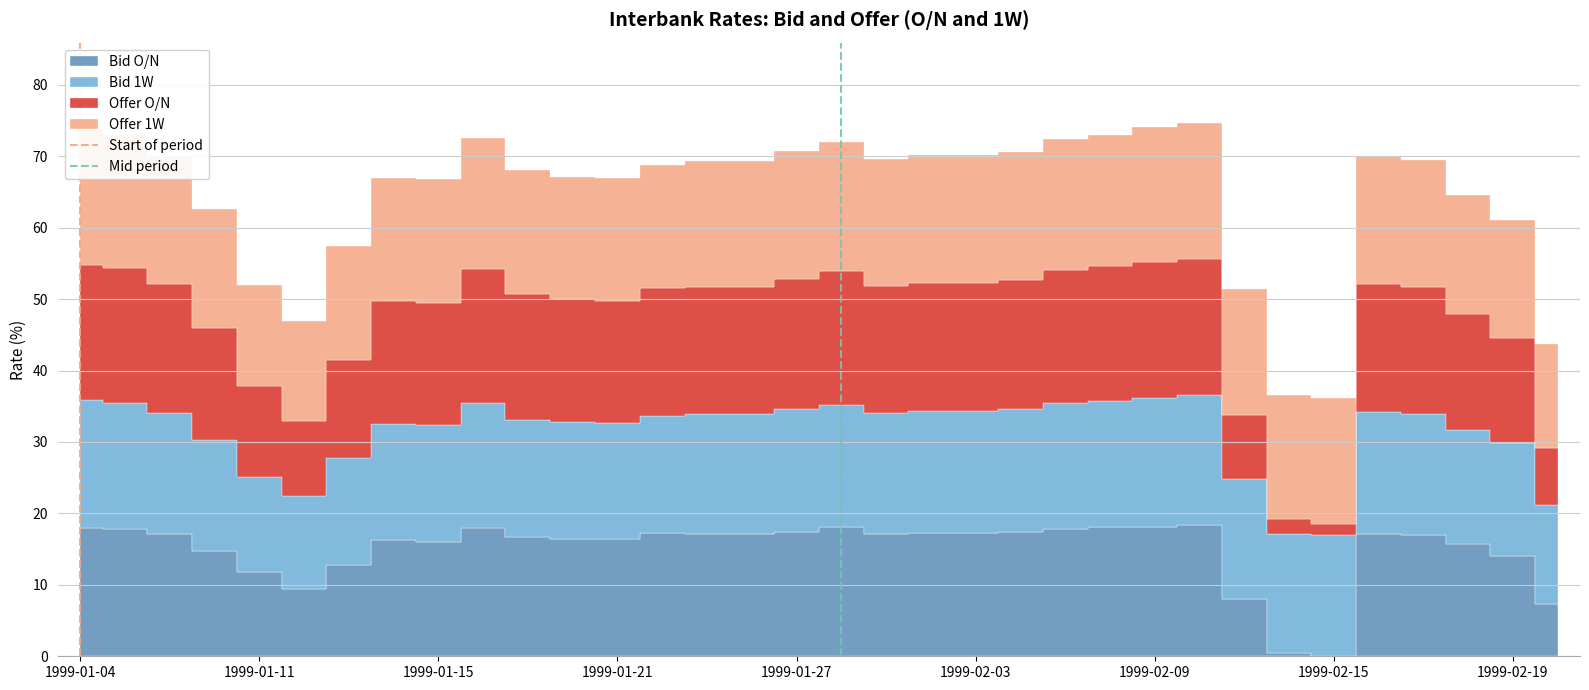

How many Mid period values are between 0 and 1?

2